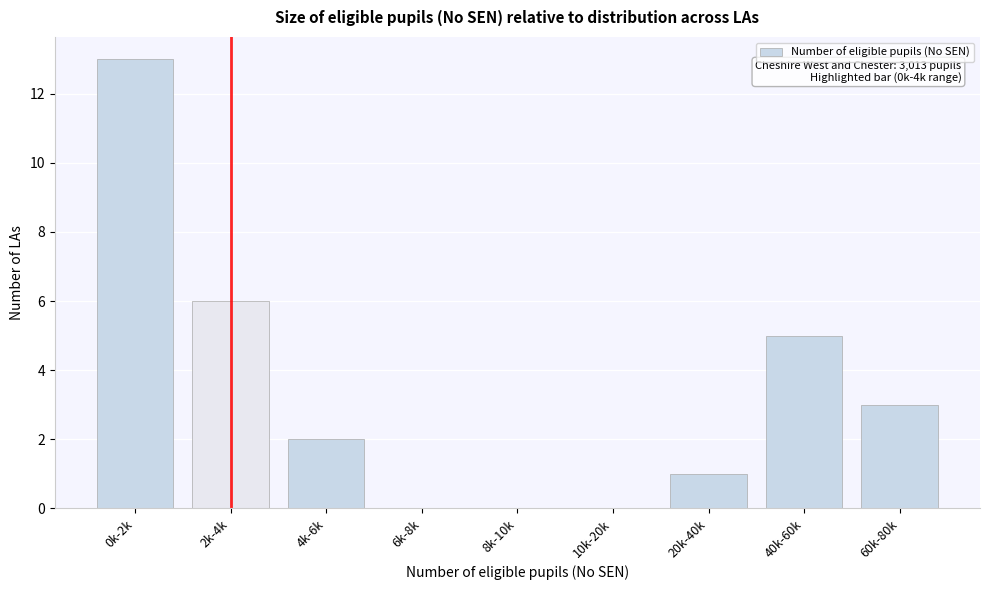

Reading left to right, what are all the values shown in this chart?

0k-2k=13	2k-4k=6	4k-6k=2	6k-8k=0	8k-10k=0	10k-20k=0	20k-40k=1	40k-60k=5	60k-80k=3